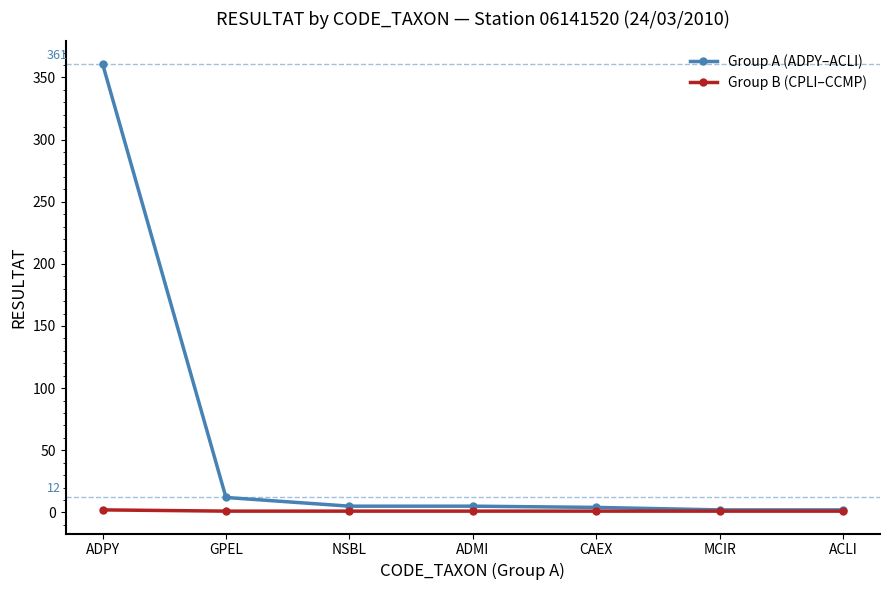

What position from the left is NSBL?

3